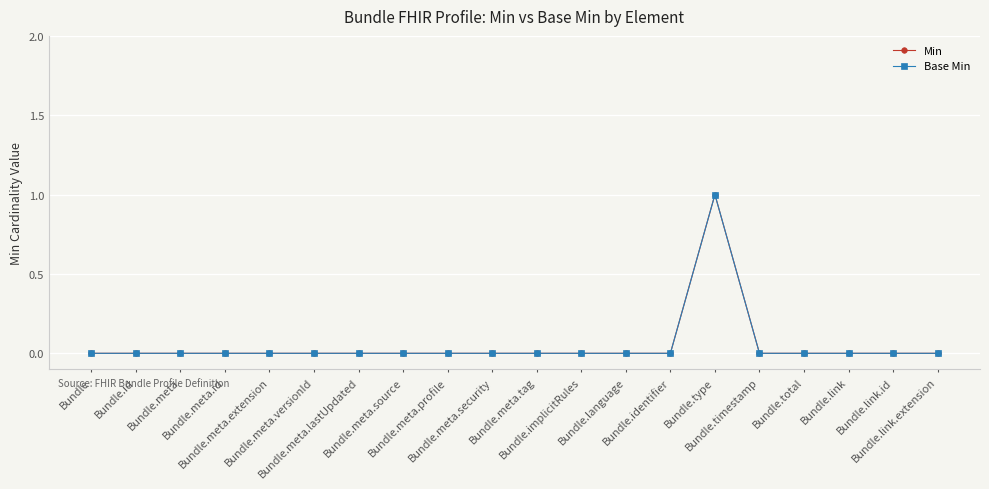

Which series changed the most between Bundle.meta.extension and Bundle.meta.security?

Min